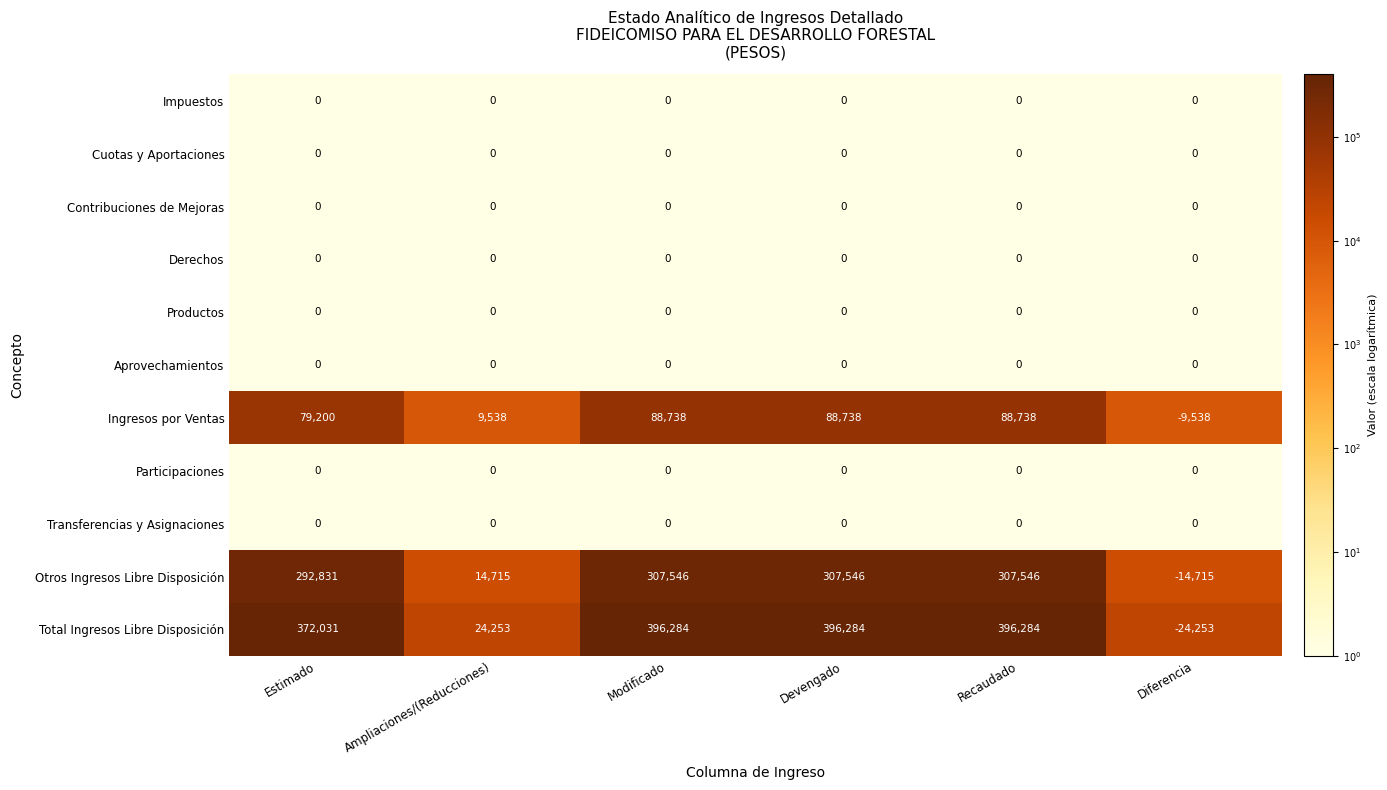

Which series has the largest total across all categories?

Total Ingresos Libre Disposición